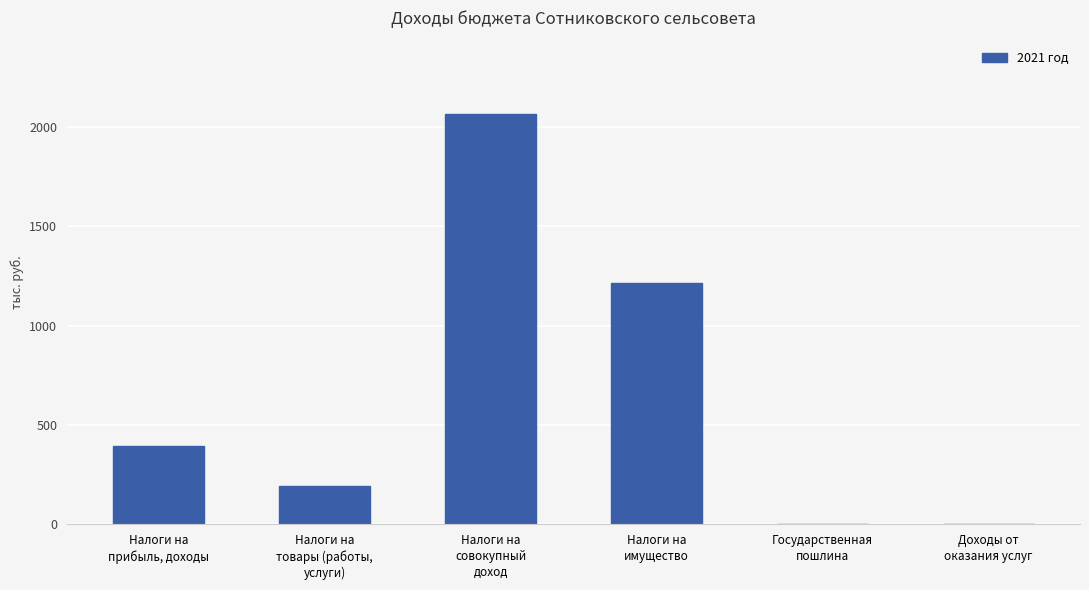

What is the sum of all values?

3869.2